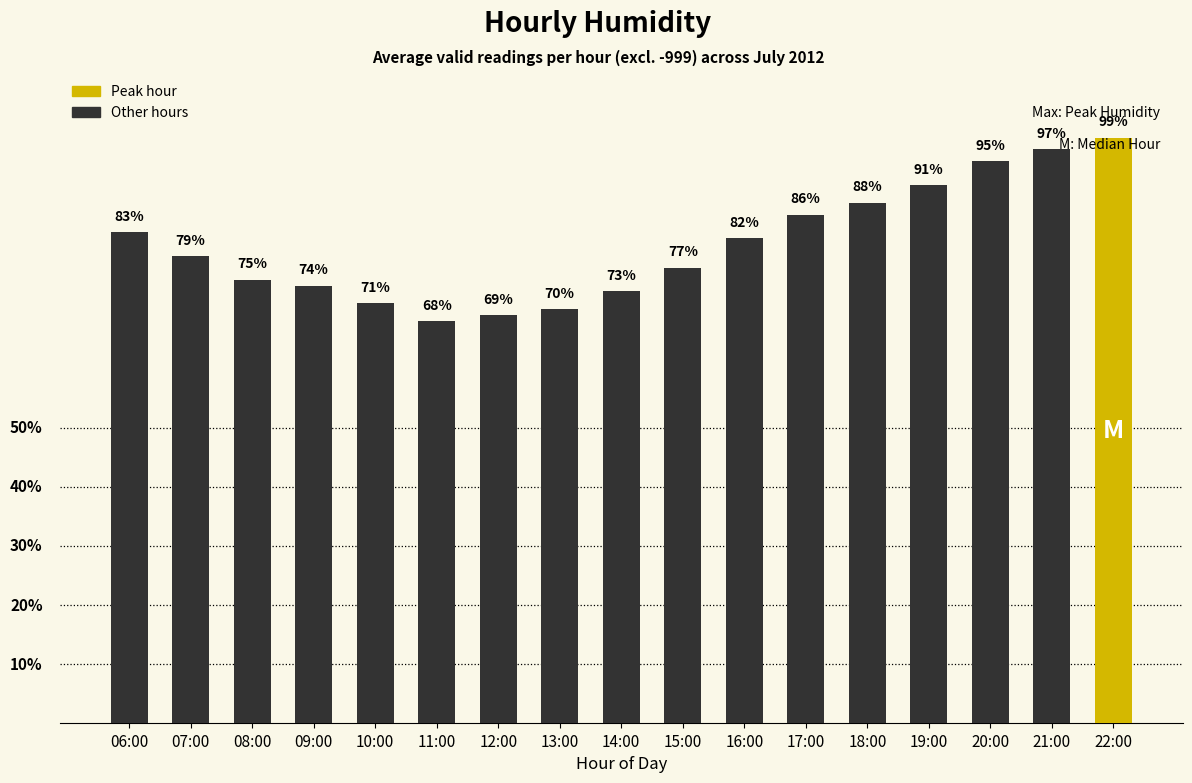

Rank the categories by value from highest to lowest.

22:00, 21:00, 20:00, 19:00, 18:00, 17:00, 06:00, 16:00, 07:00, 15:00, 08:00, 09:00, 14:00, 10:00, 13:00, 12:00, 11:00